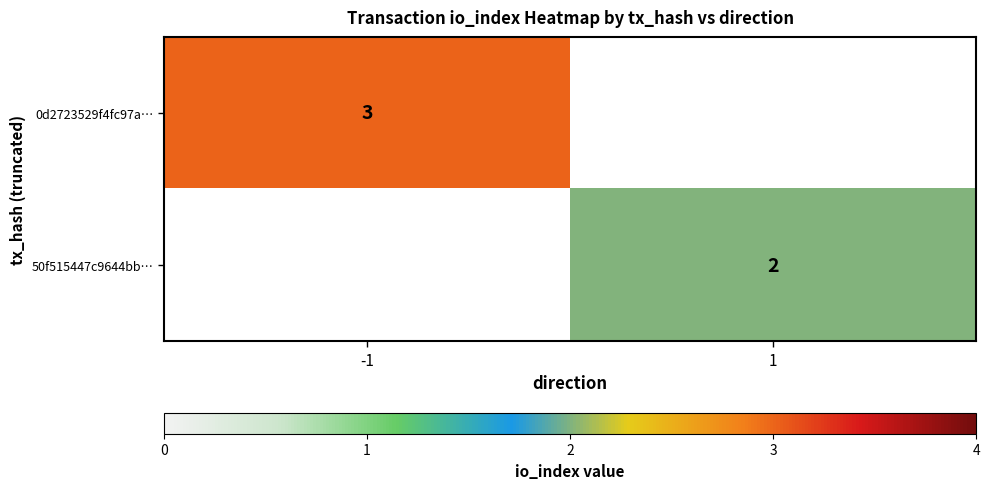

True or false: 50f515447c9644bb… has a value of 3 at 1.

False